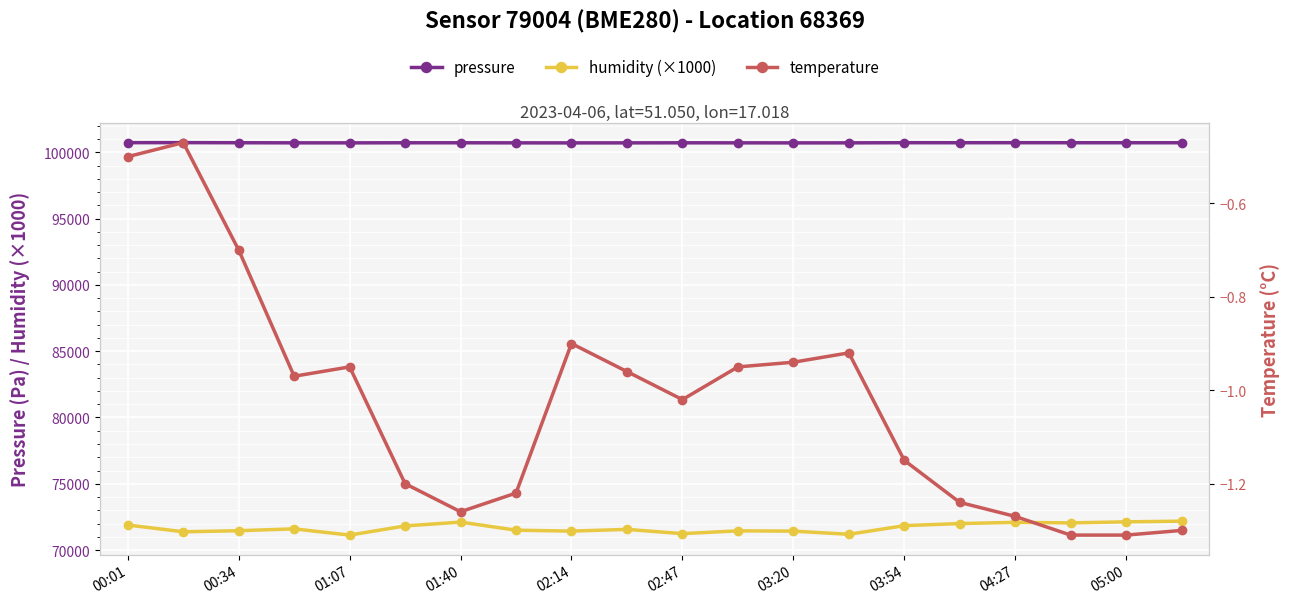

What is the difference between the maximum and second lowest values in the humidity (×1000) series?

990.0